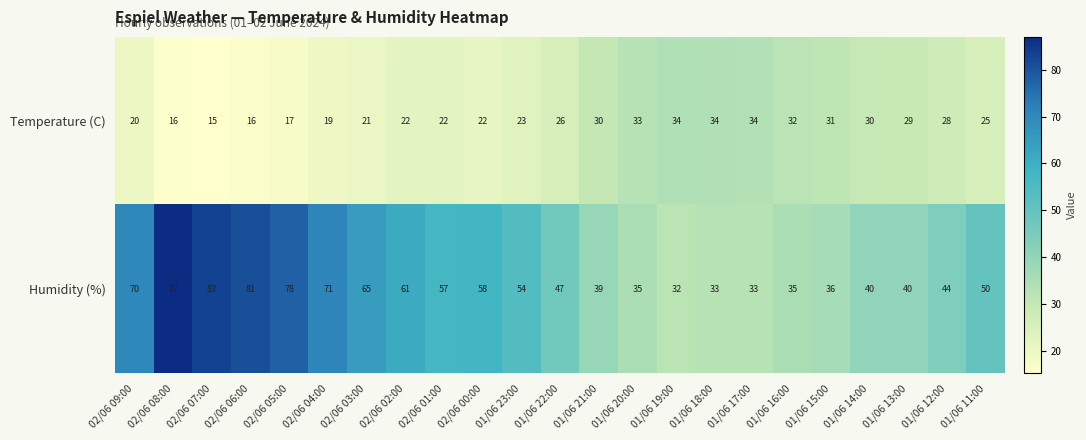

How many data points does each series have?

23